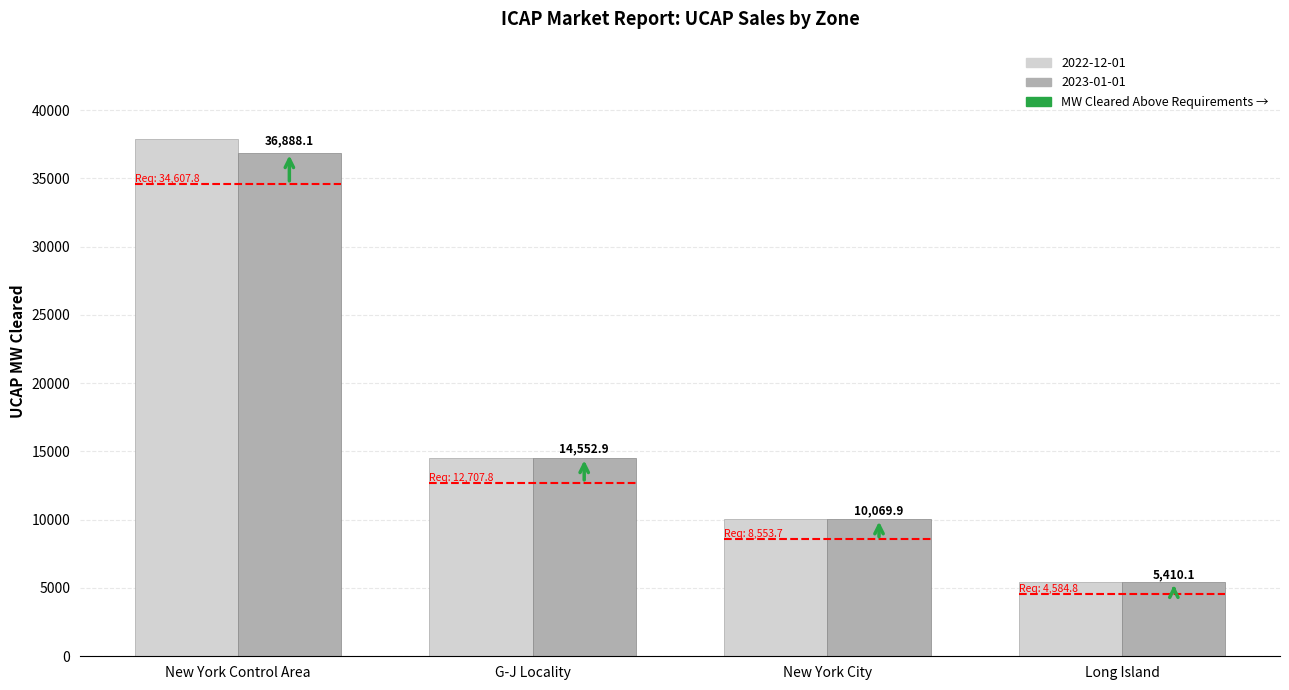

The 2022-12-01 series shows 4558.8 at G-J Locality. True or false?

False